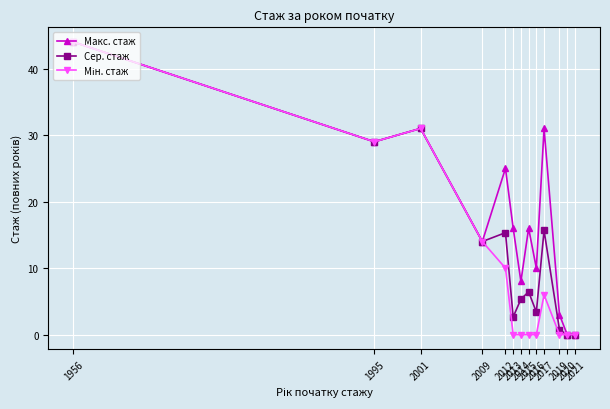

What is the maximum value shown in the chart?

44.0